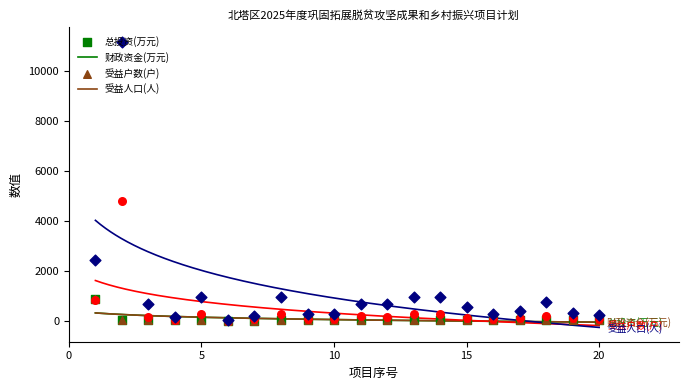

Which series reaches the maximum Y coordinate?

受益人口数（人）